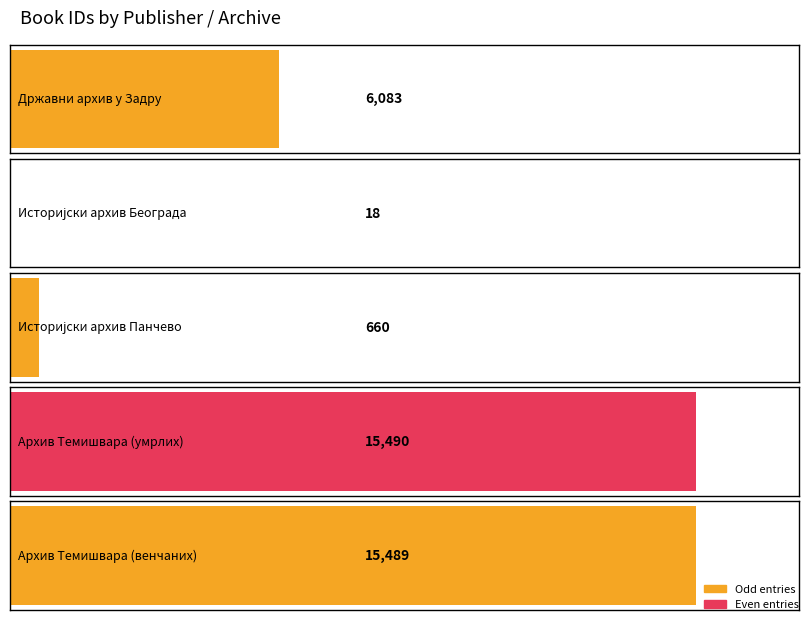

List the labels in order of value, largest first.

Архив Темишвара (умрлих), Архив Темишвара (венчаних), Државни архив у Задру, Историјски архив Панчево, Историјски архив Београда